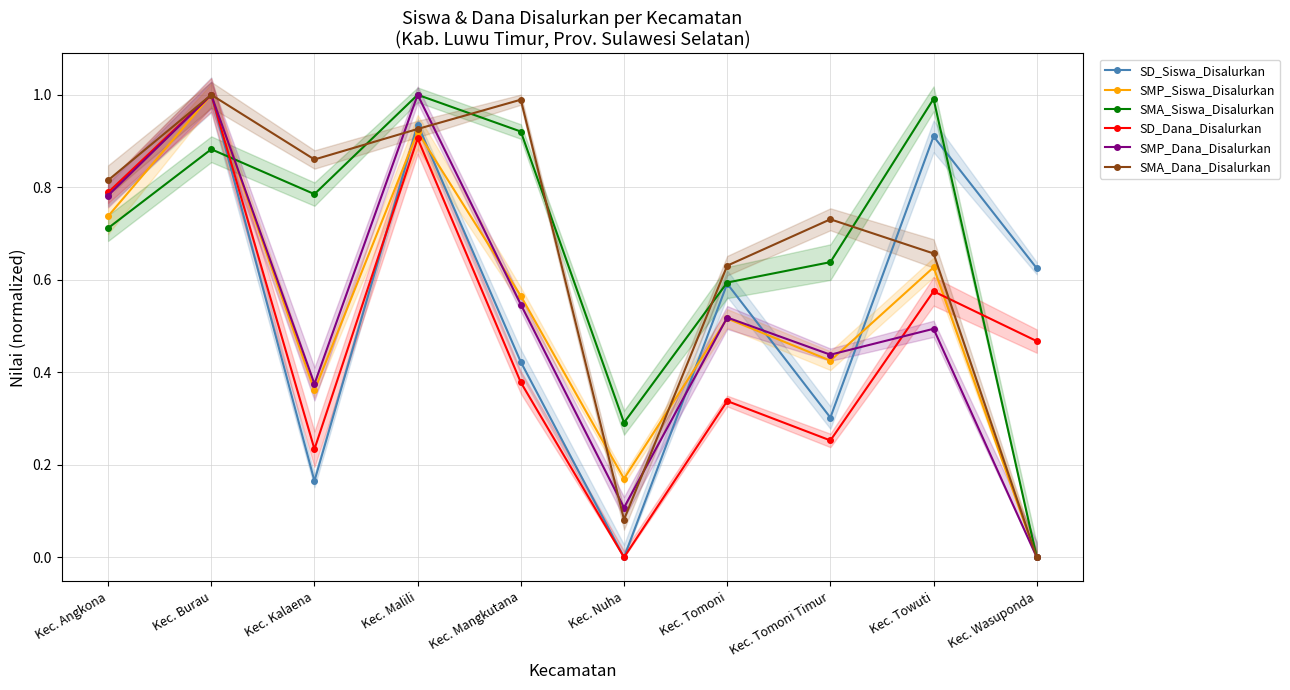

The value of SMA_Dana_Disalurkan at Kec. Burau is 1.0. True or false?

True